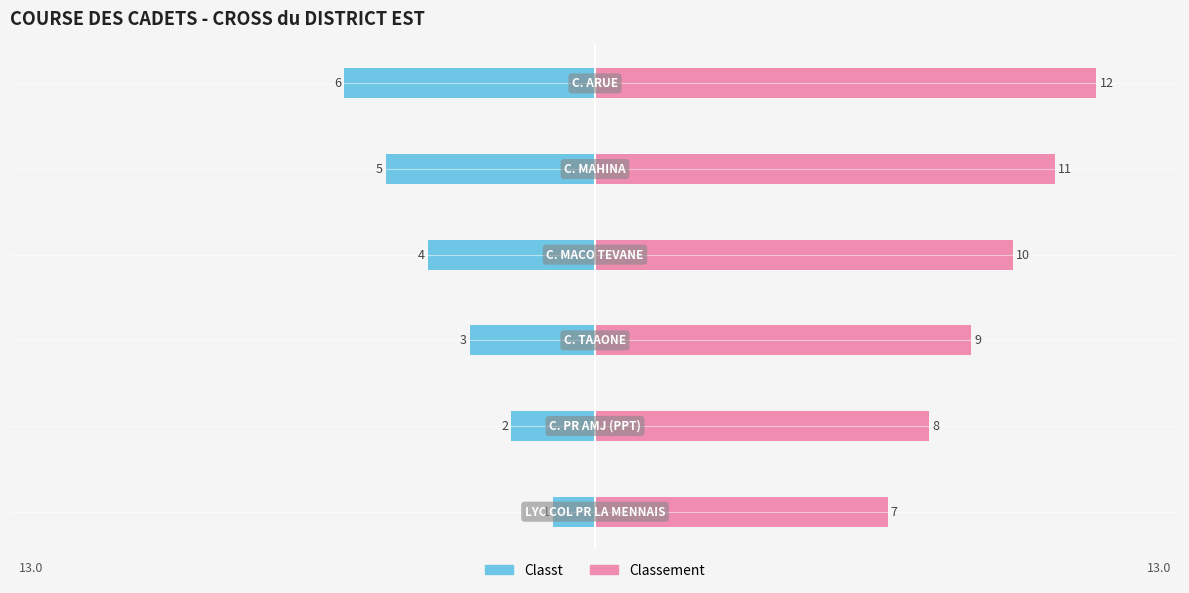

Which series has the largest range (max minus min)?

Classt